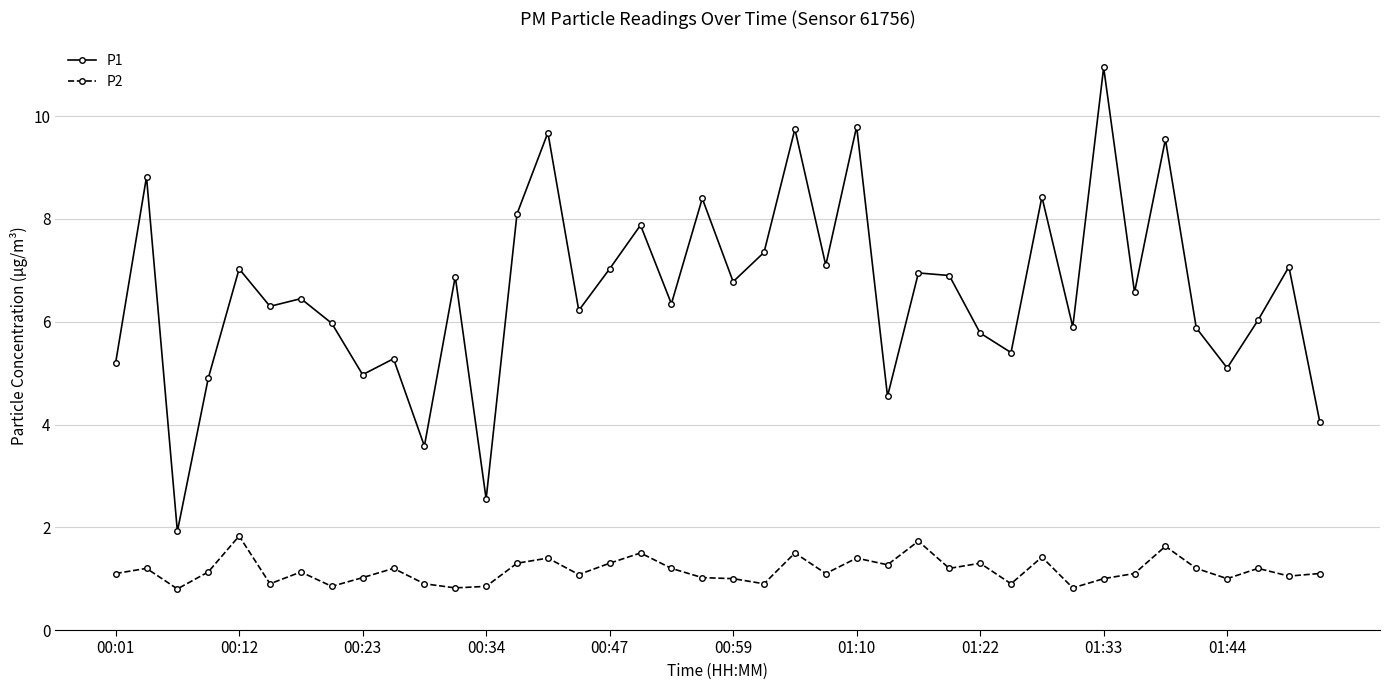

Is this an area chart (filled region under the line)?

No